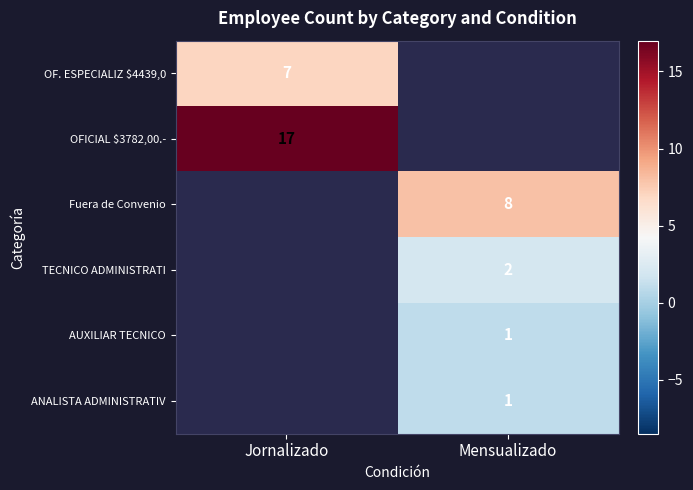

Is the value of ANALISTA ADMINISTRATIV at Mensualizado greater than the value of OFICIAL $3782,00.- at Jornalizado?

No